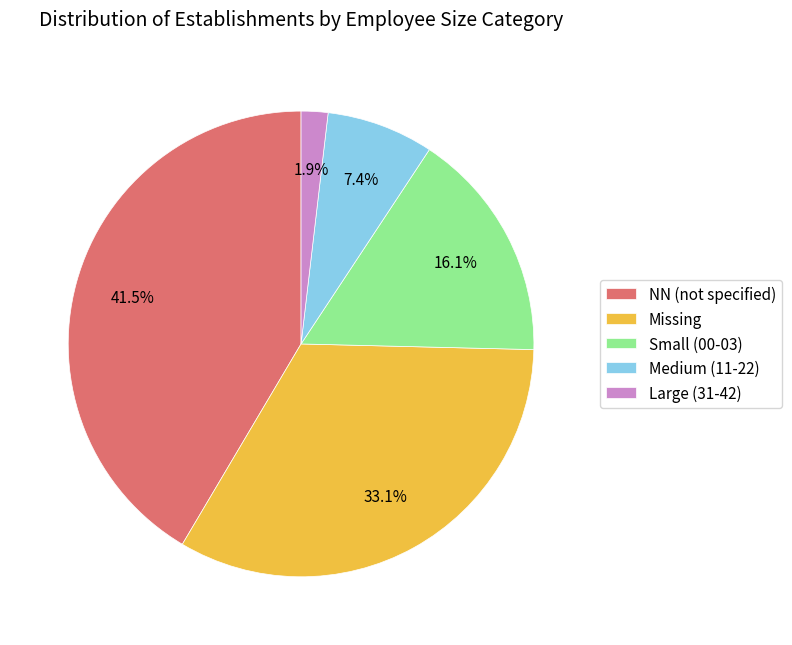

Which has a higher value, Large (31-42) or Medium (11-22)?

Medium (11-22)